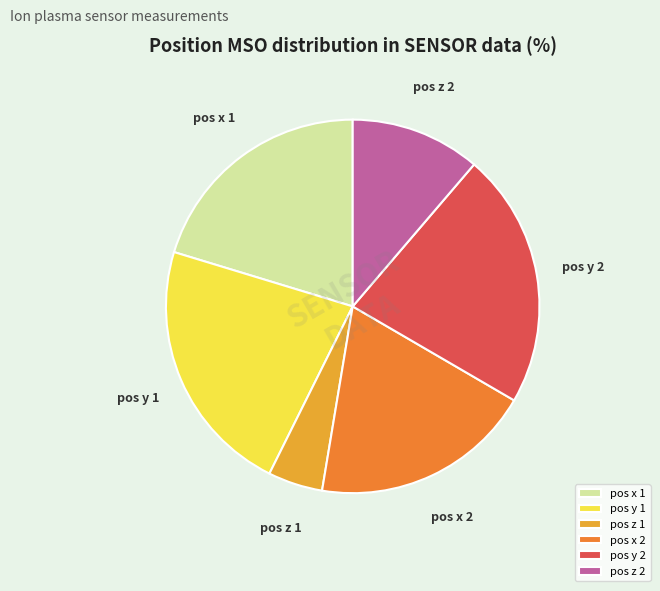

Do pos z 2 and pos y 1 together represent more than half of the pie?

No